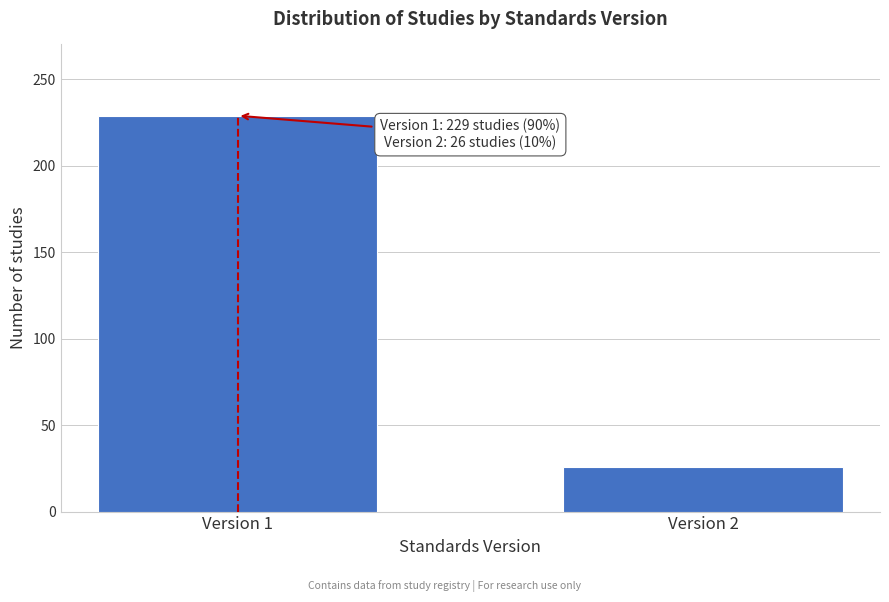

Reading left to right, transcribe all the data shown in this chart.

Version 1=229	Version 2=26